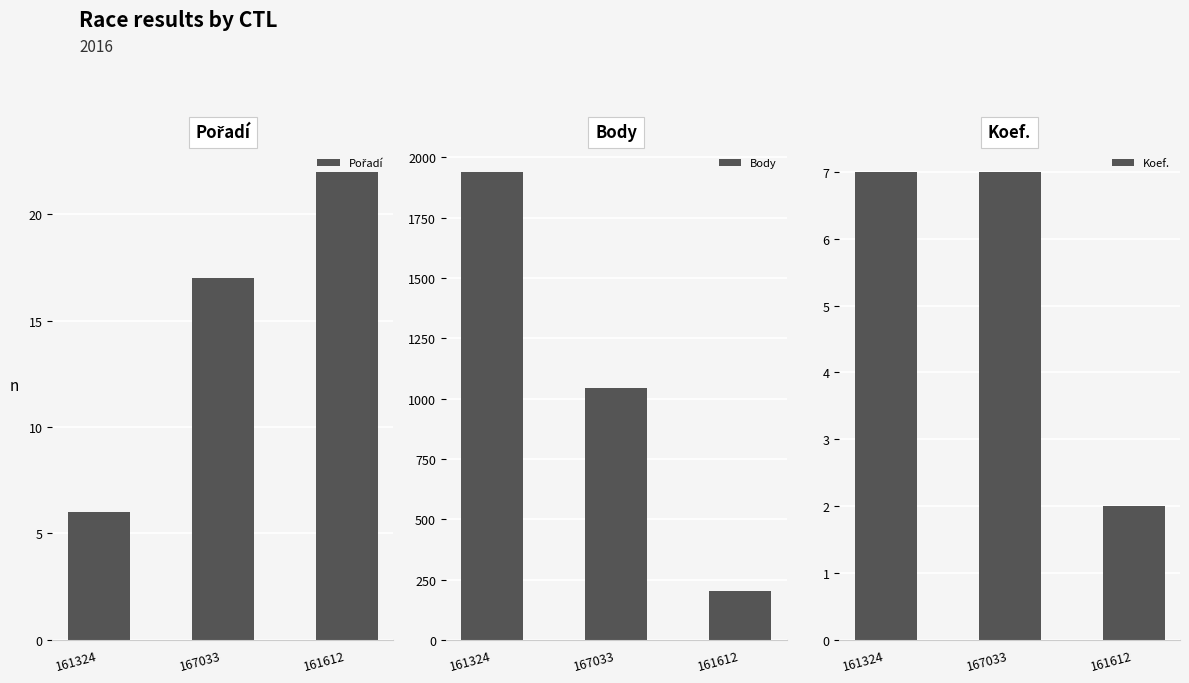

The Body series shows 274 at 161612. True or false?

False